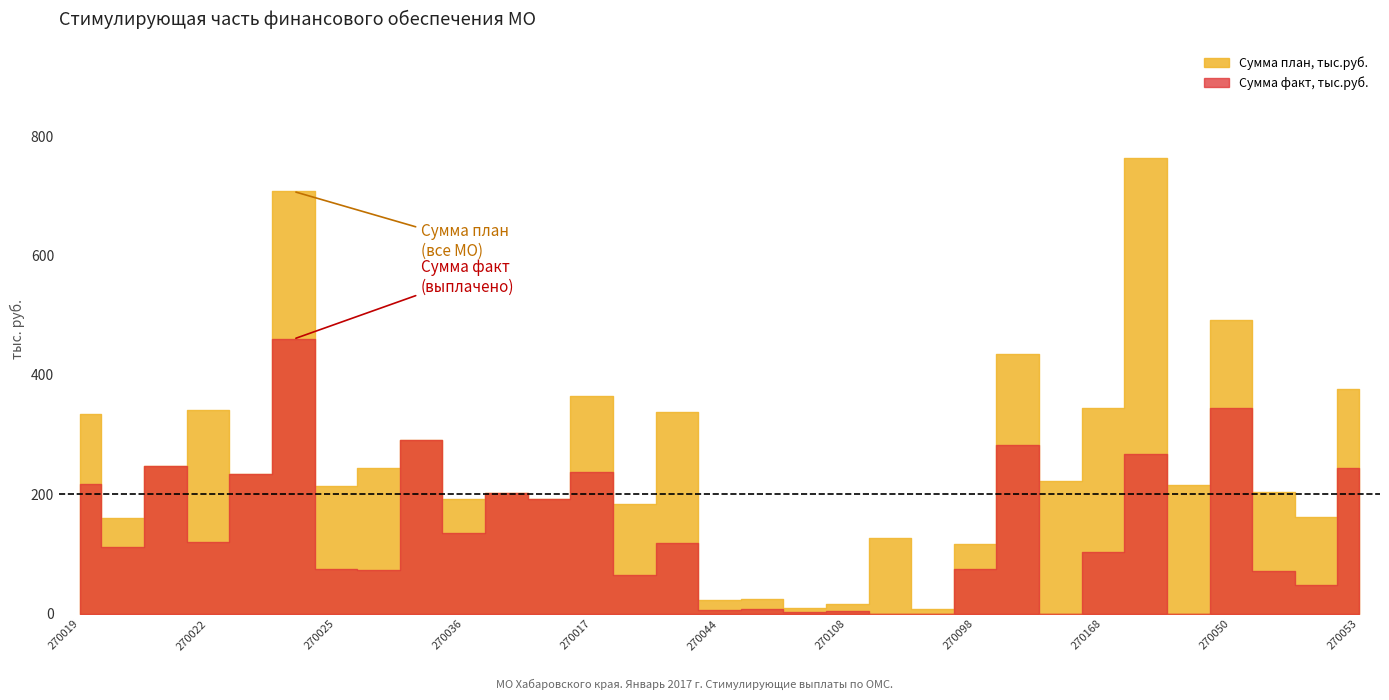

What is the value of the Сумма факт, тыс.руб. point at the 1st from the left?

217.7